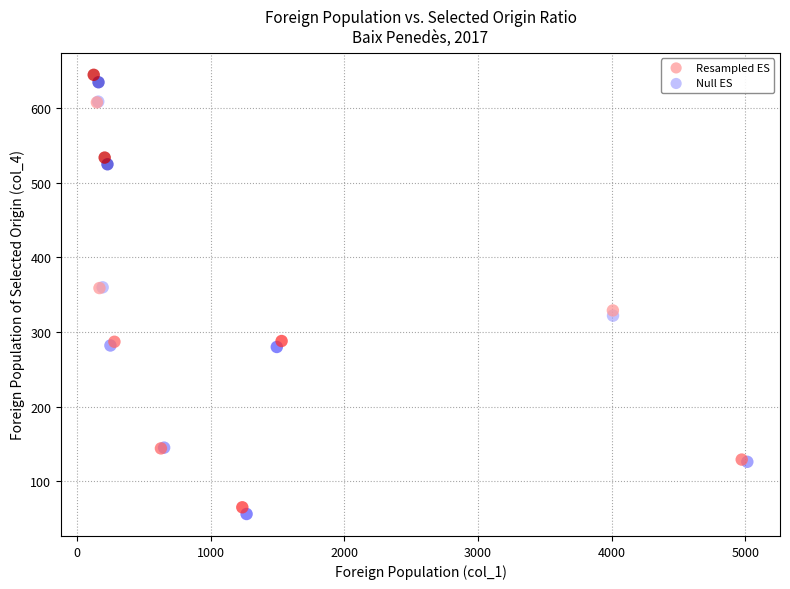

Which series has the widest spread of Y values?

Resampled ES